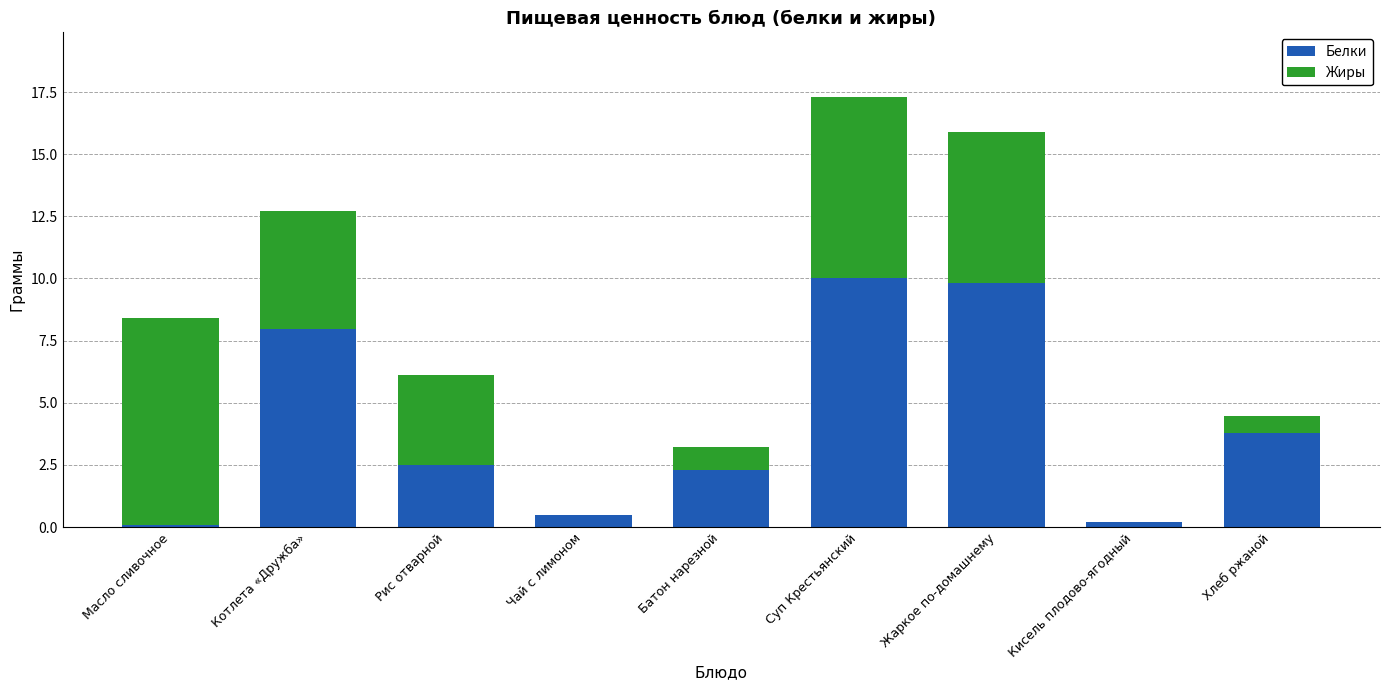

Where is Белки nearest to the value 5?

Хлеб ржаной